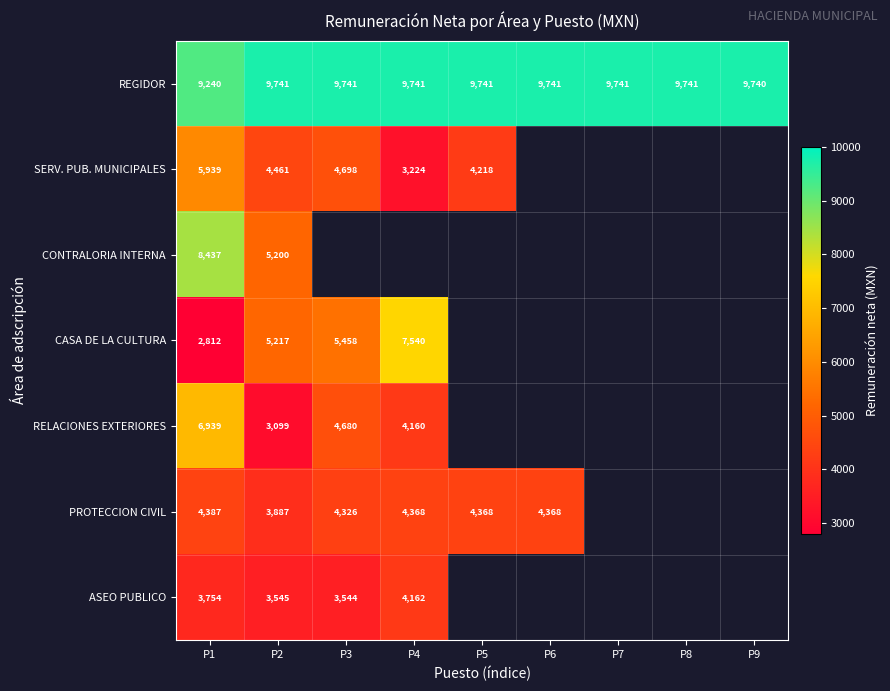

What is the maximum value shown in the chart?

9740.6